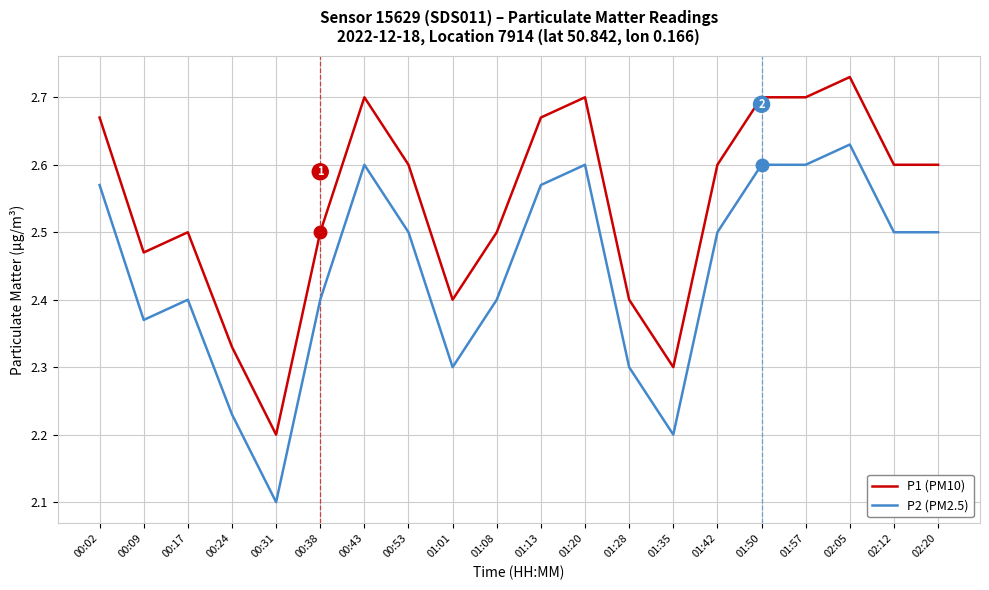

What position from the left is 02:05?

18